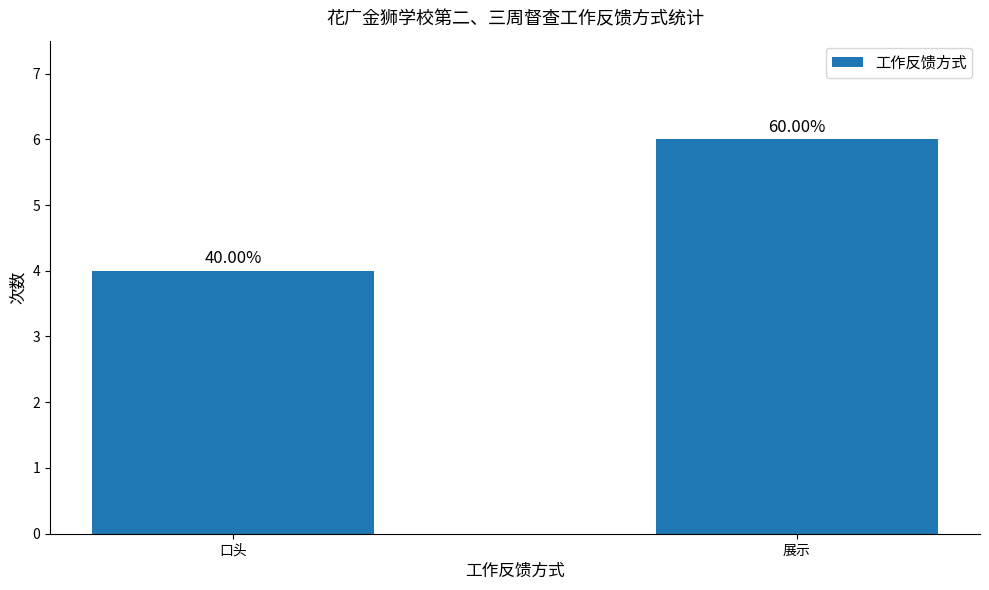

What is the average value?

5